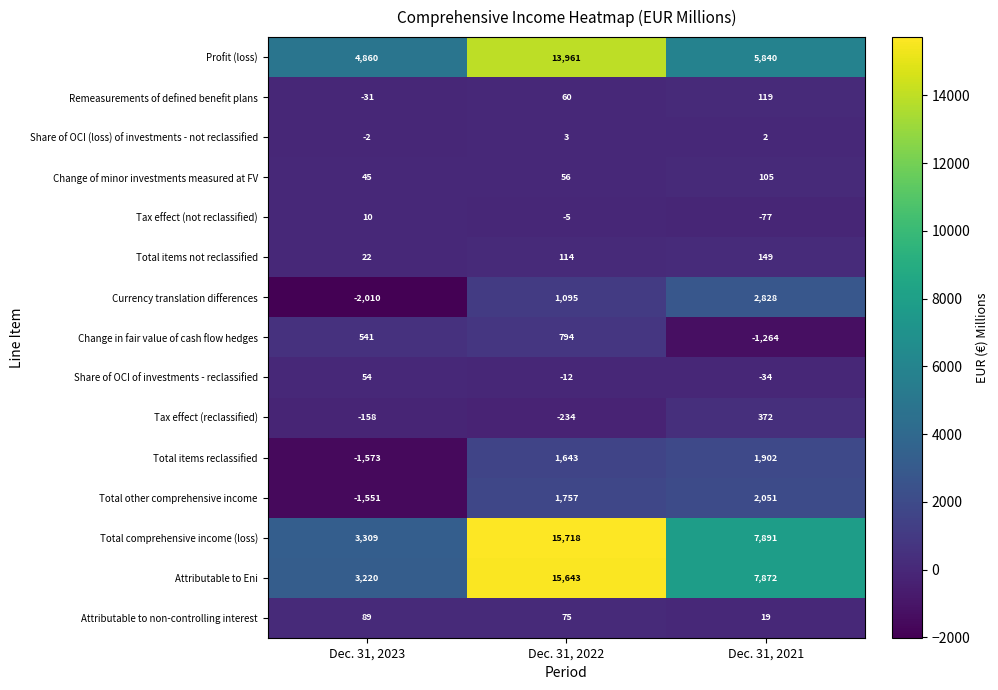

How many values in Total other comprehensive income are below zero?

1